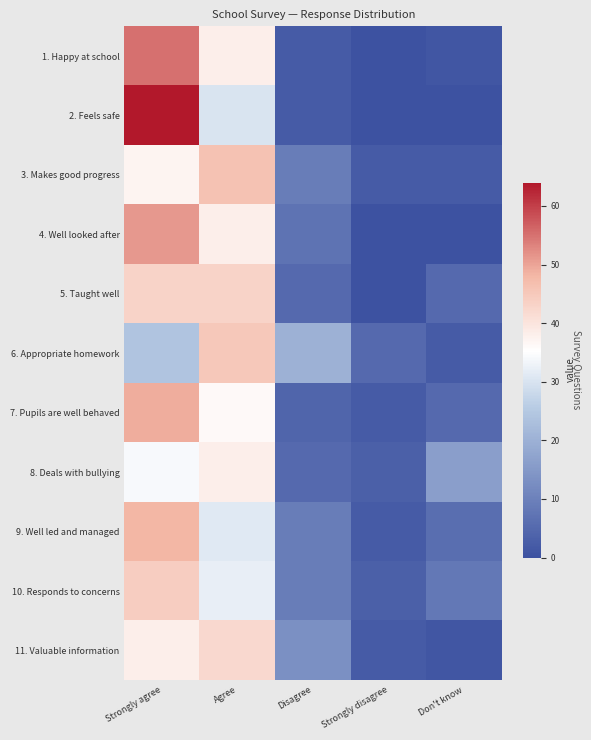

Which series has the largest total across all categories?

1. Happy at school